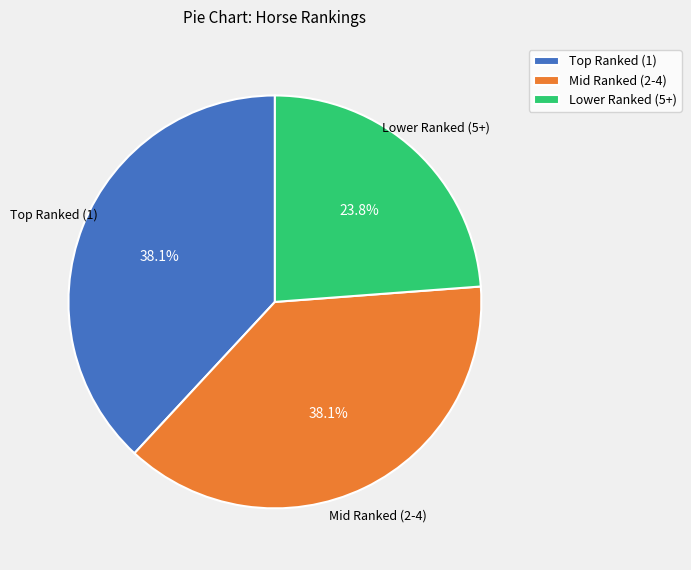

How much of the chart is everything except Mid Ranked (2-4)?

61.9%